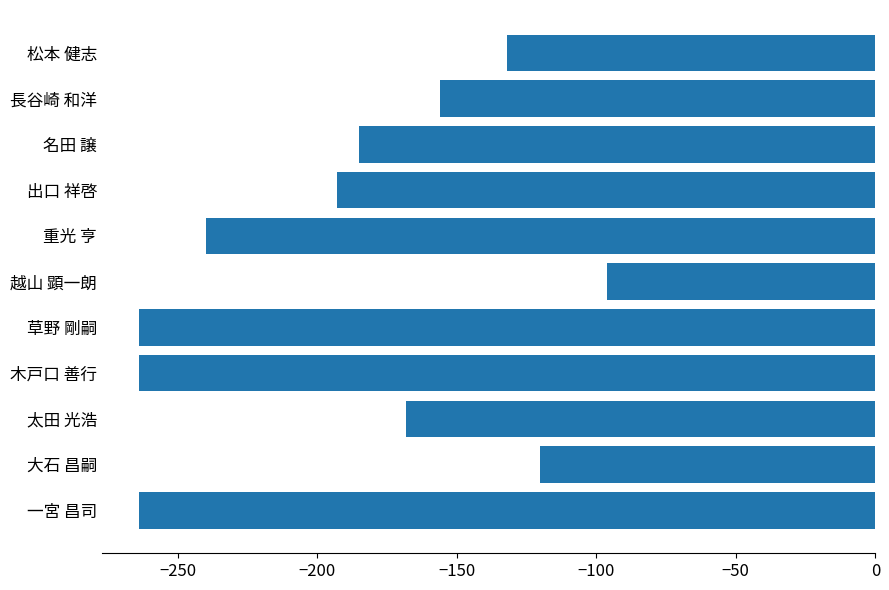

Are the bars horizontal?

Yes